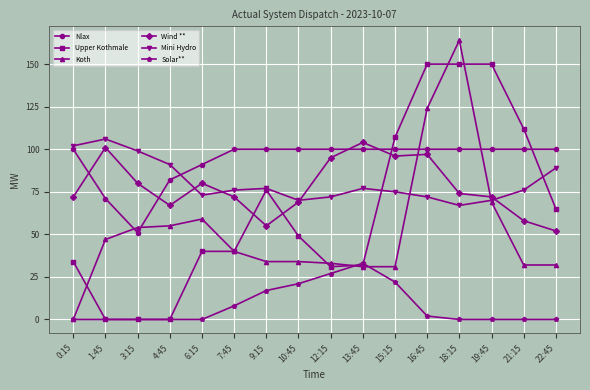

The value of Mini Hydro at 13:45 is 77. True or false?

True